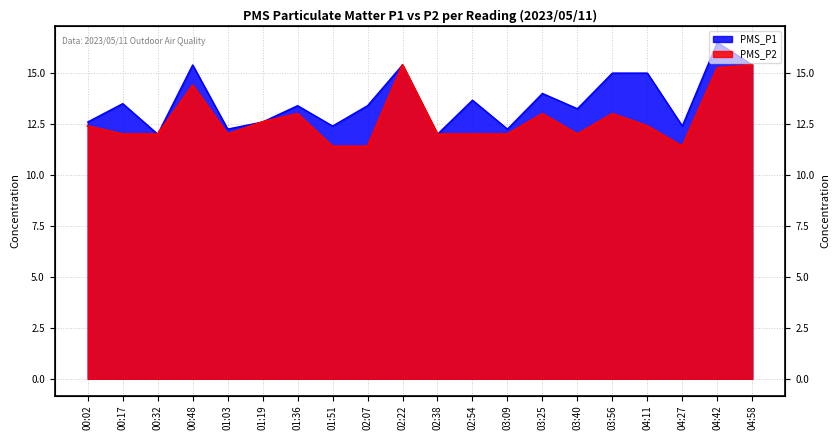

Which series changed the most between 00:17 and 00:48?

PMS_P2